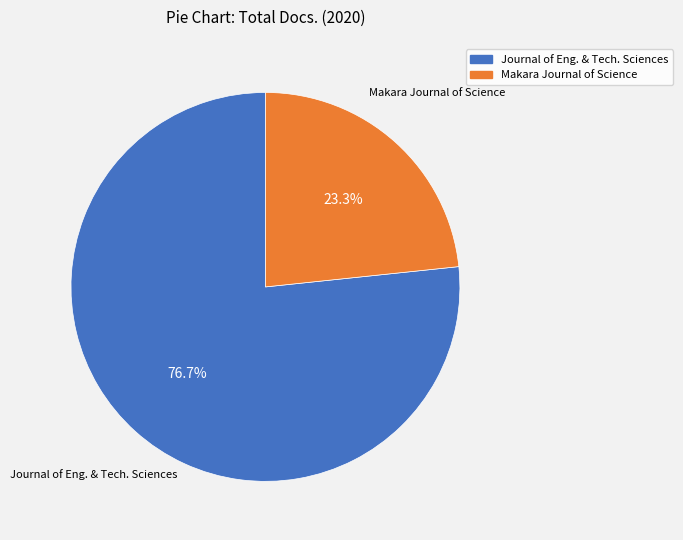

Does any single category account for the majority?

Yes